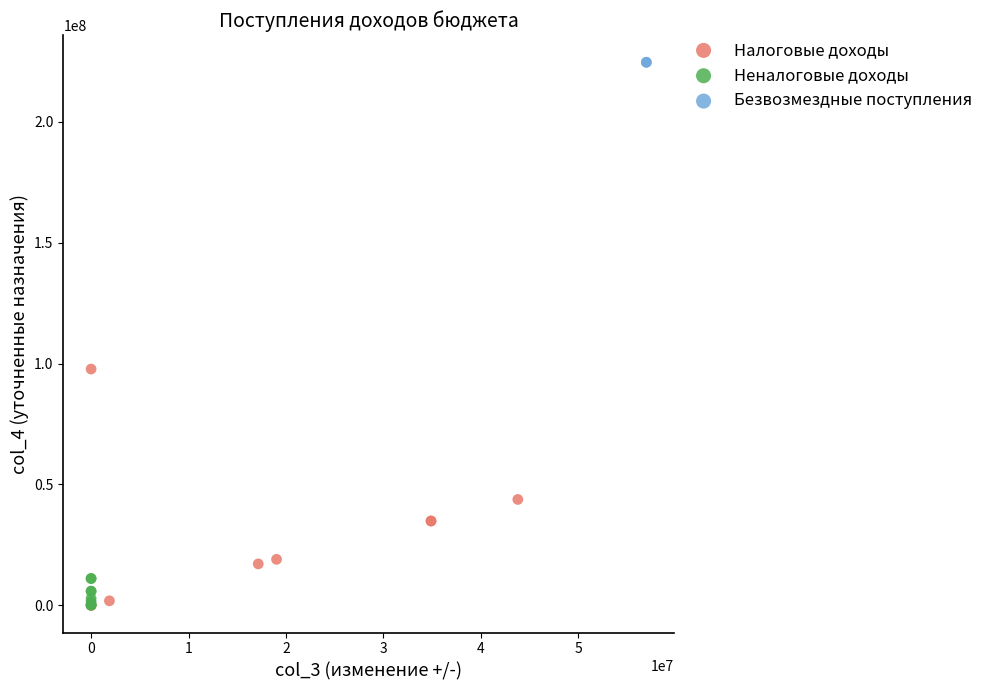

Which series contains the highest Y value?

Безвозмездные поступления